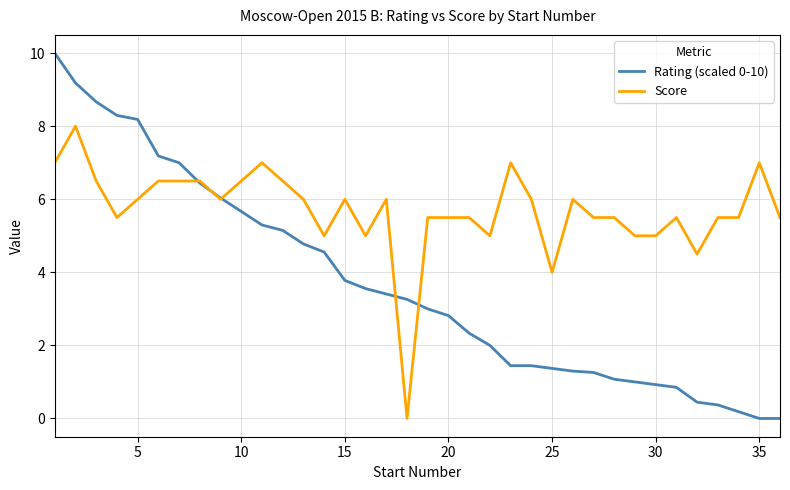

What is the highest value of the Rating (scaled 0-10) series?

10.0